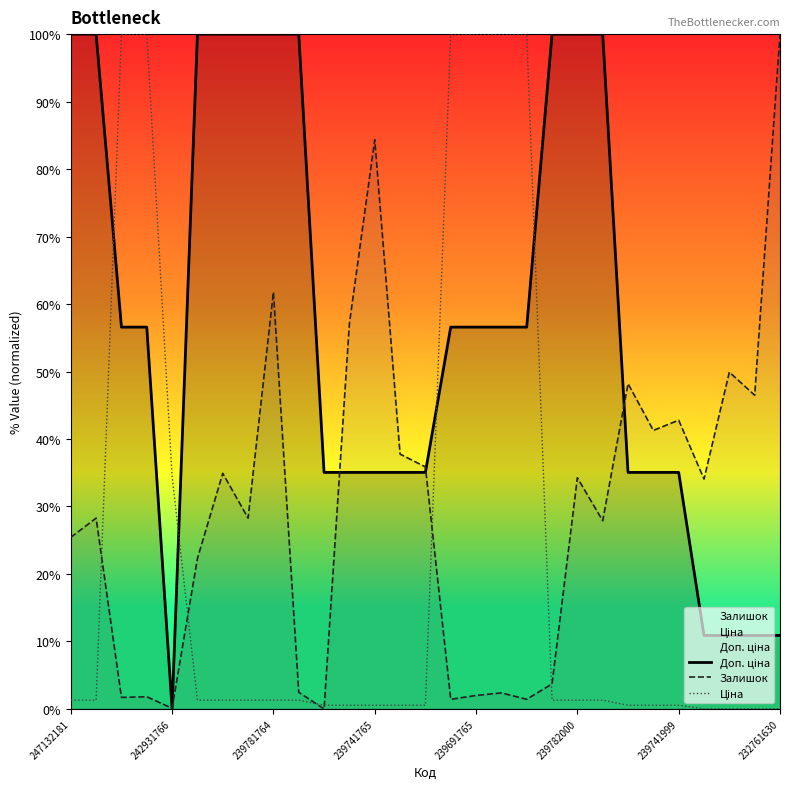

Rank the series by their average value, from lowest to highest.

Ціна, Залишок, Доп. ціна